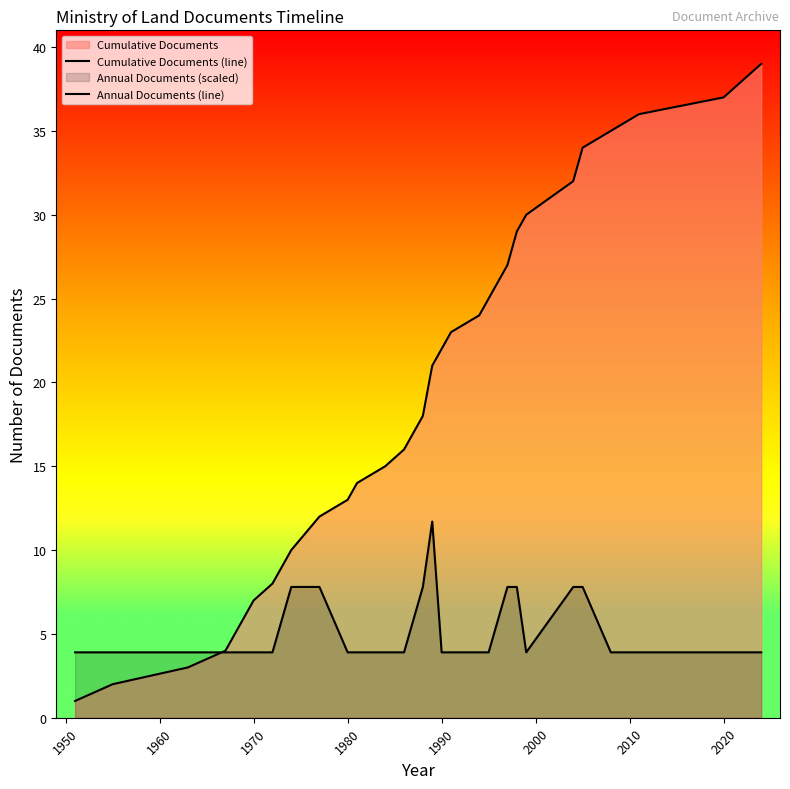

Does the chart display data point markers on the line(s)?

No